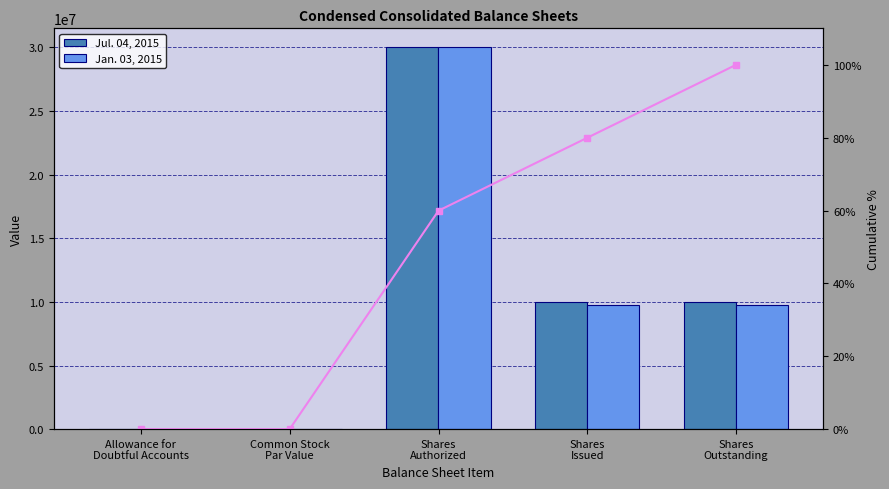

Where is Jul. 04, 2015 nearest to the value 15000000?

Shares
Issued